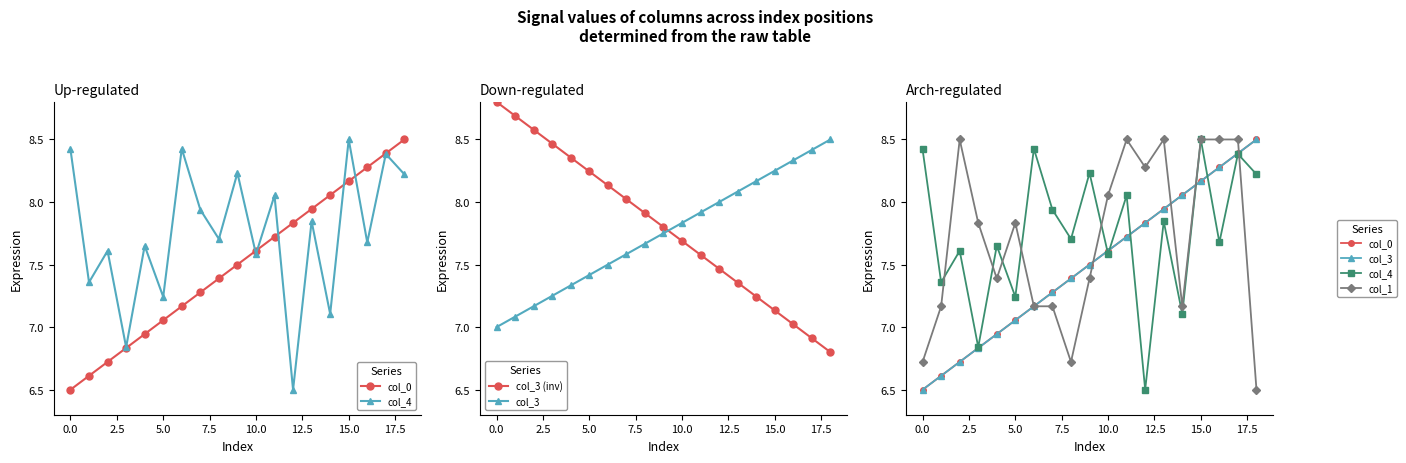

Reading right to left, what are all the values shown in this chart?

col_0: 8.5	8.4	8.3	8.2	8.1	7.9	7.8	7.7	7.6	7.5	7.4	7.3	7.2	7.1	6.9	6.8	6.7	6.6	6.5
col_4: 8.2	8.4	7.7	8.5	7.1	7.8	6.5	8.1	7.6	8.2	7.7	7.9	8.4	7.2	7.6	6.8	7.6	7.4	8.4
col_3 (inv): 6.8	6.9	7.0	7.1	7.2	7.4	7.5	7.6	7.7	7.8	7.9	8.0	8.1	8.2	8.4	8.5	8.6	8.7	8.8
col_3: 8.5	8.4	8.3	8.2	8.1	7.9	7.8	7.7	7.6	7.5	7.4	7.3	7.2	7.1	6.9	6.8	6.7	6.6	6.5
col_1: 6.5	8.5	8.5	8.5	7.2	8.5	8.3	8.5	8.1	7.4	6.7	7.2	7.2	7.8	7.4	7.8	8.5	7.2	6.7